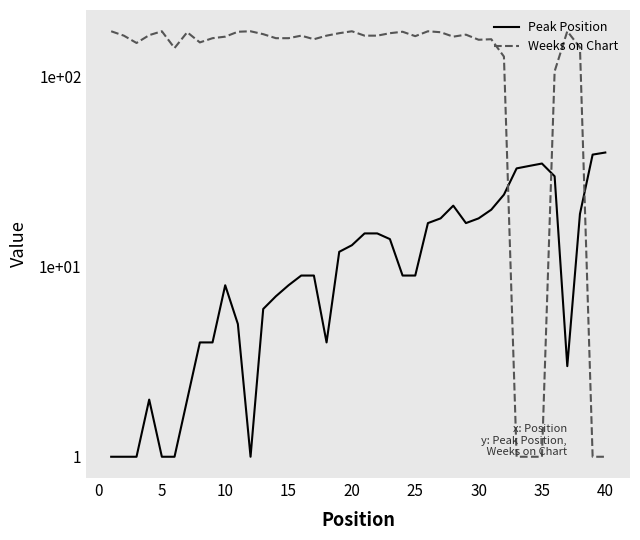

How many lines are shown in the chart?

2